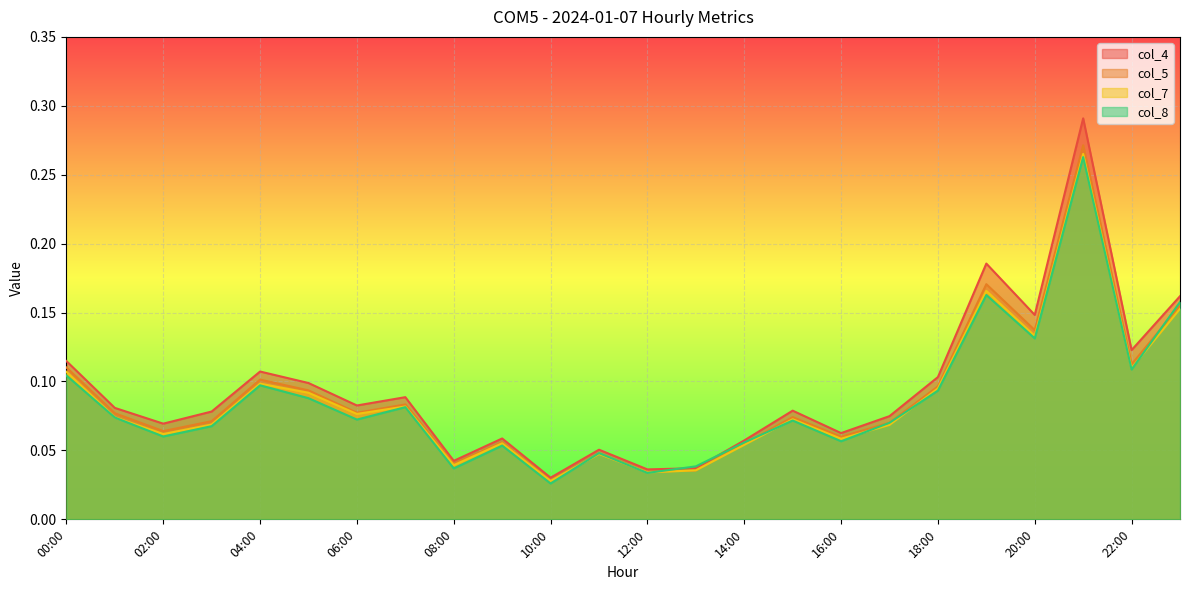

At which label does col_7 reach its minimum?

10:00